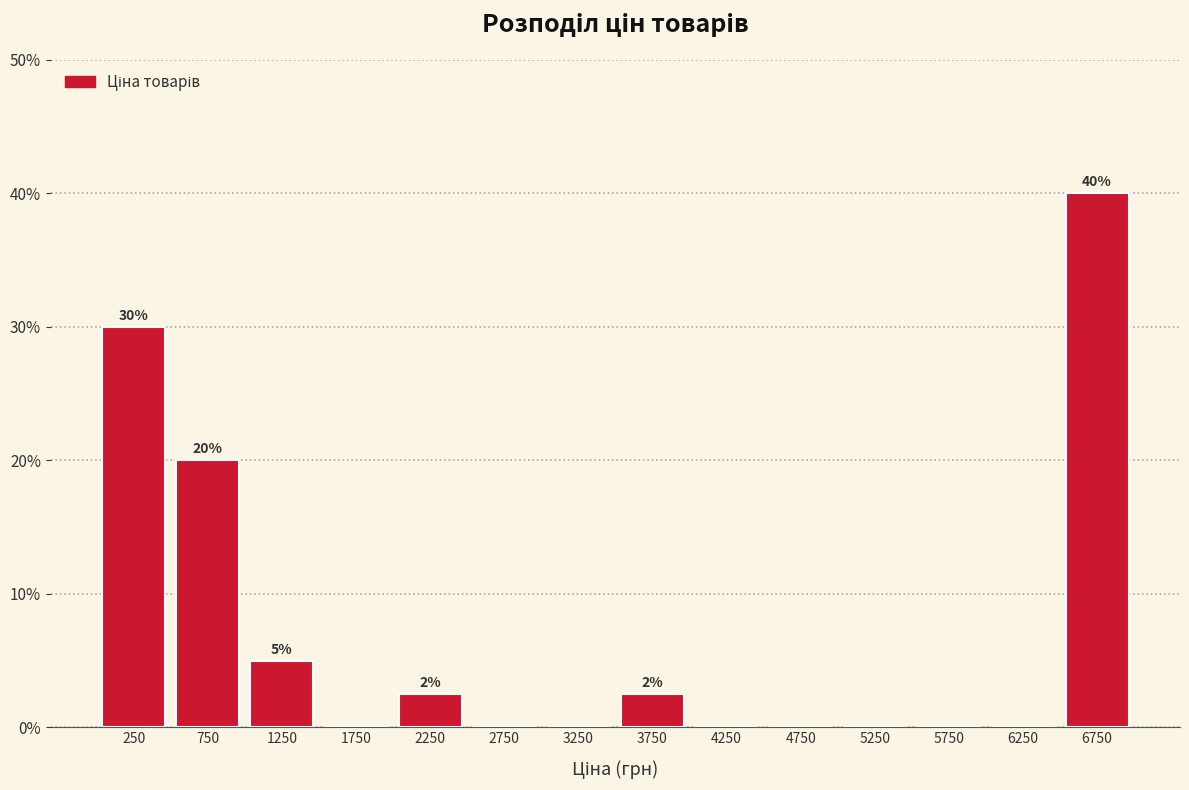

Which range on the x-axis has the tallest bar?

6500 to 7000